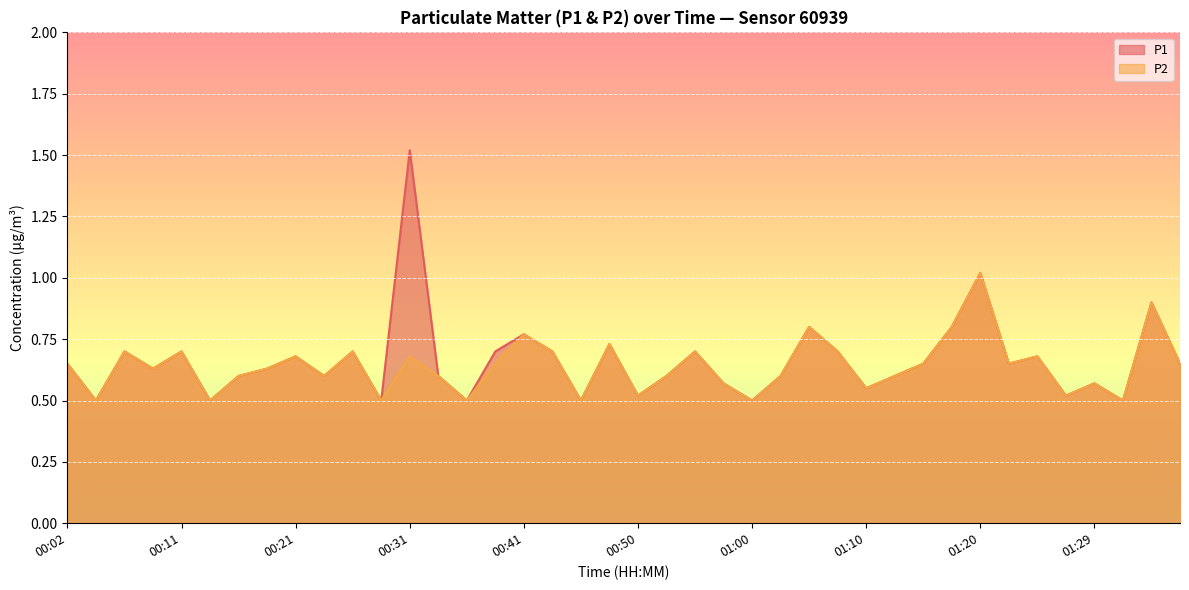

At which label is P2 closest to 0?

00:04